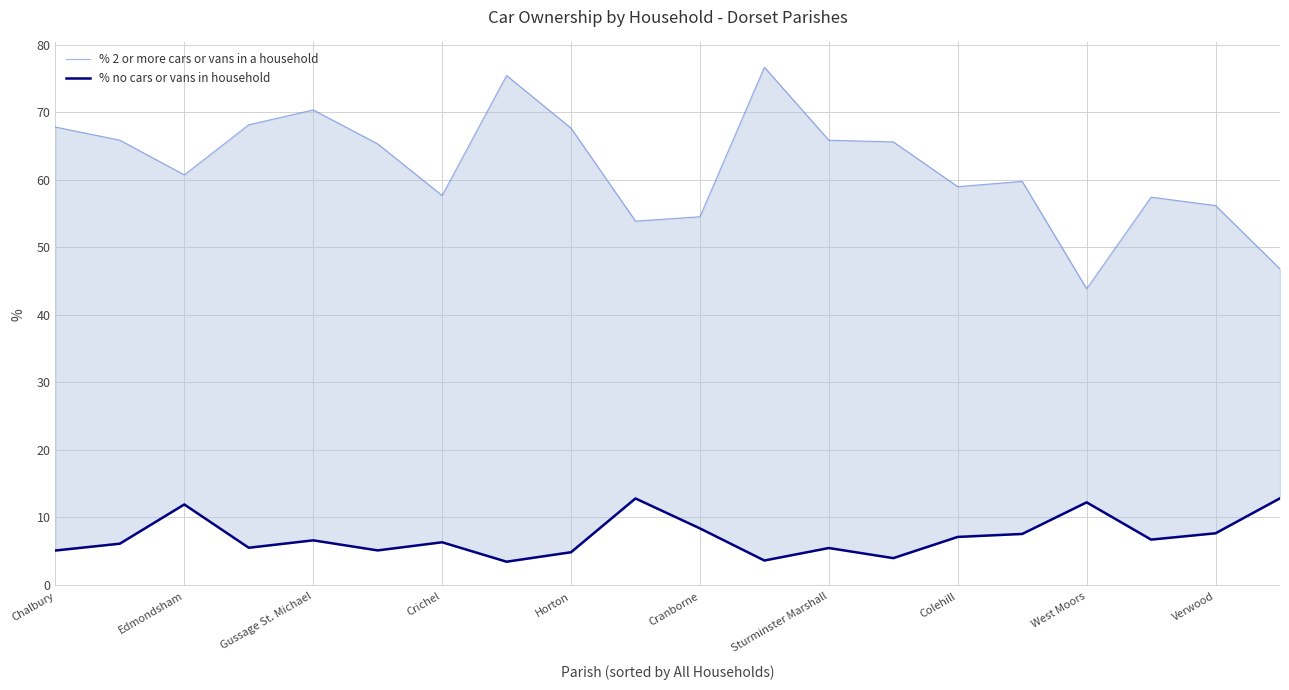

True or false: % no cars or vans in household has more than 1 points higher than both neighbors.

True